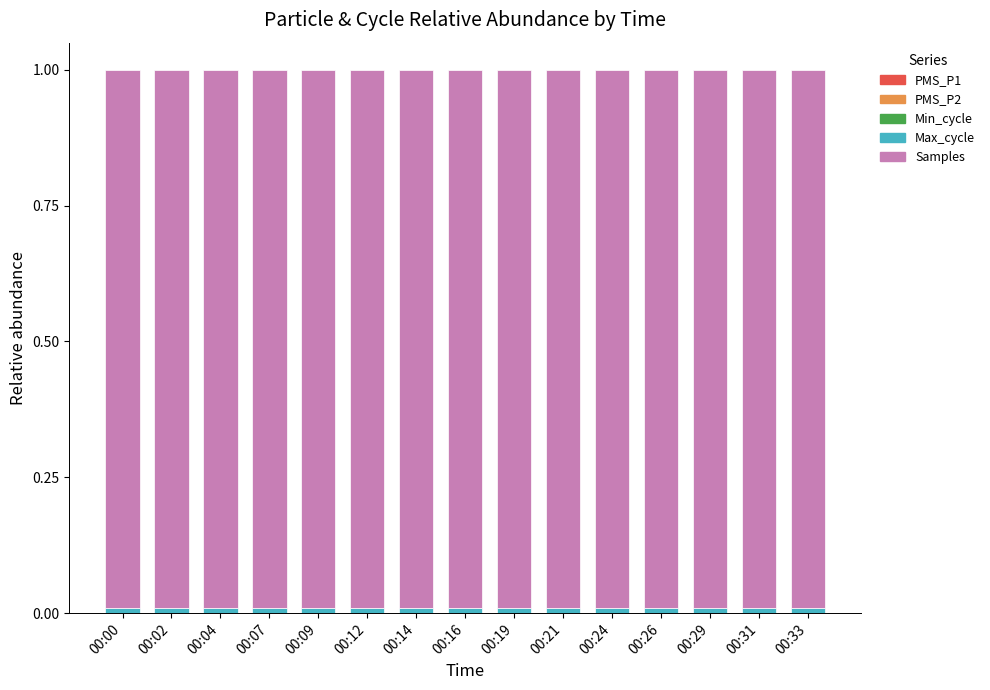

The Min_cycle series shows 0.0 at 00:12. True or false?

True